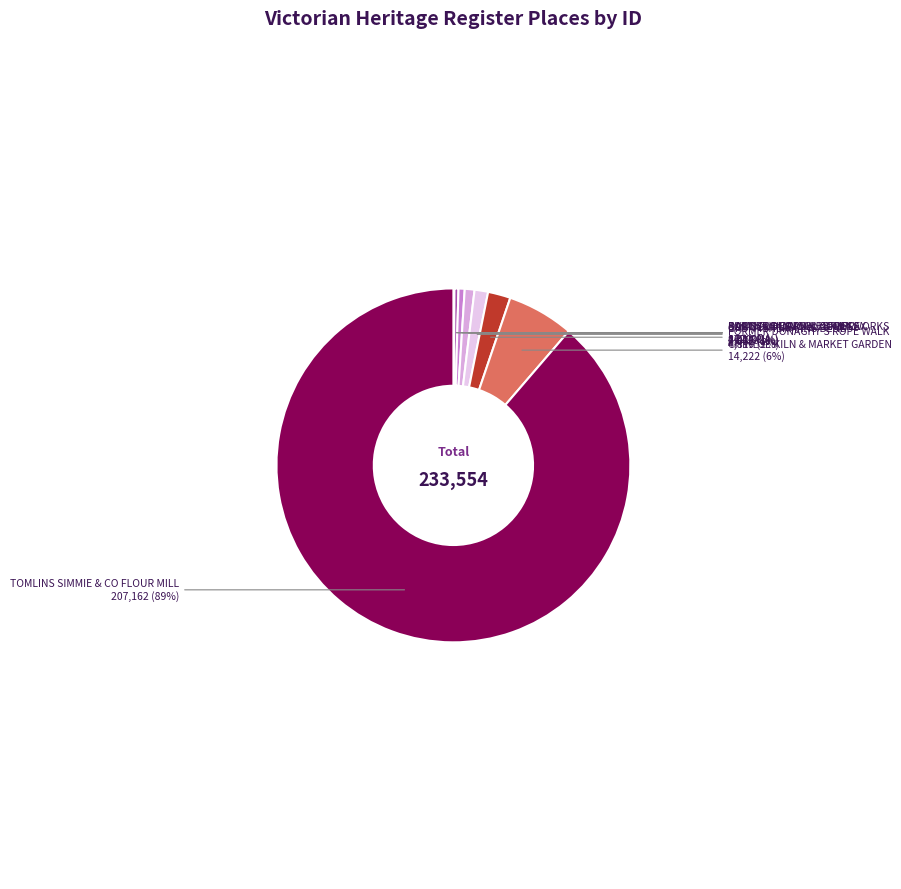

To the nearest percent, what is the average slice percentage?

11%